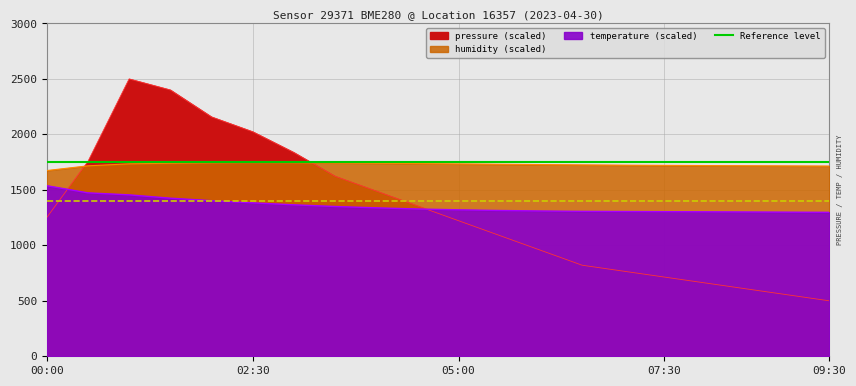

At how many categories does at least one series exceed 939?

20